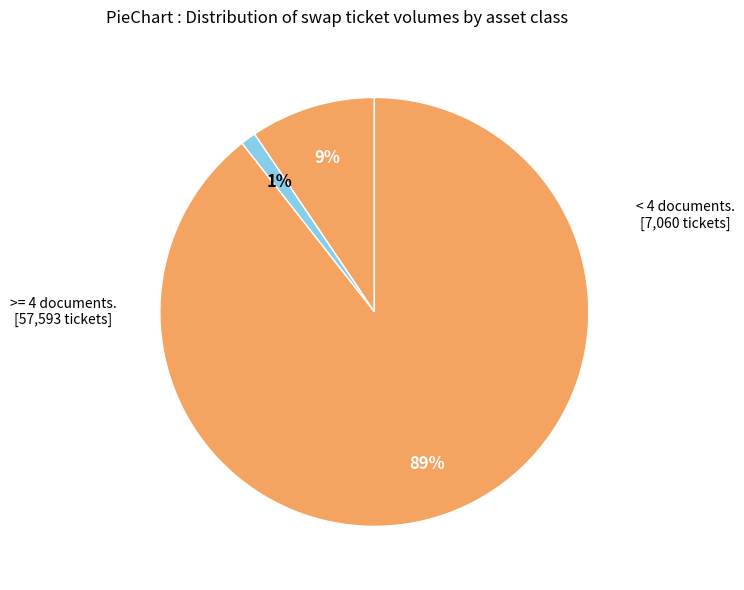

Count the number of slices in the pie.

3